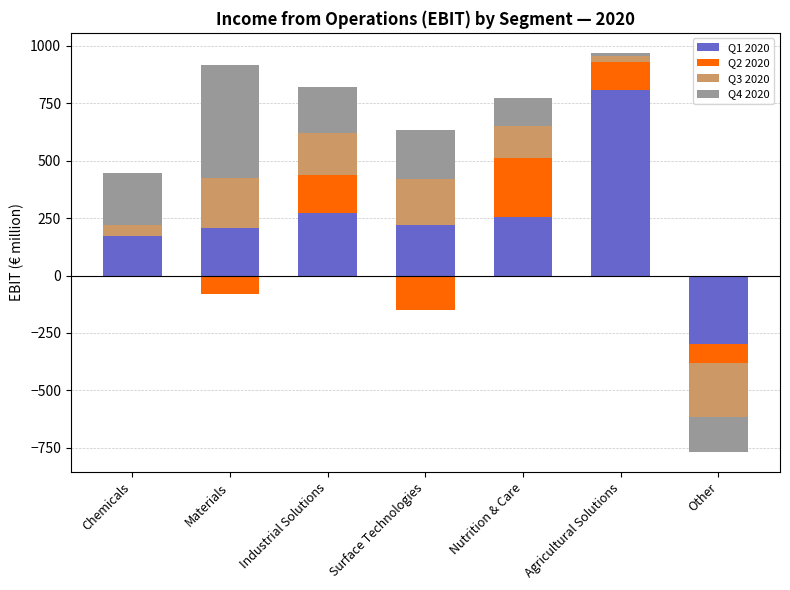

Which category has the lowest value in the Q4 2020 series?

Other